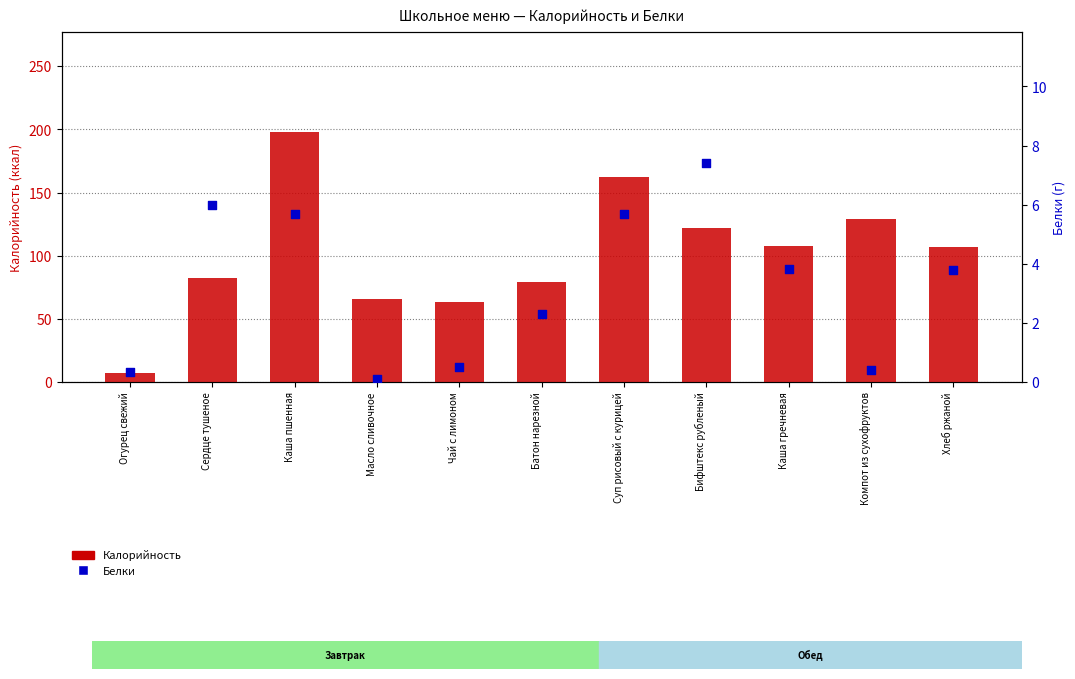

Which series has the largest Y range (max minus min)?

Калорийность